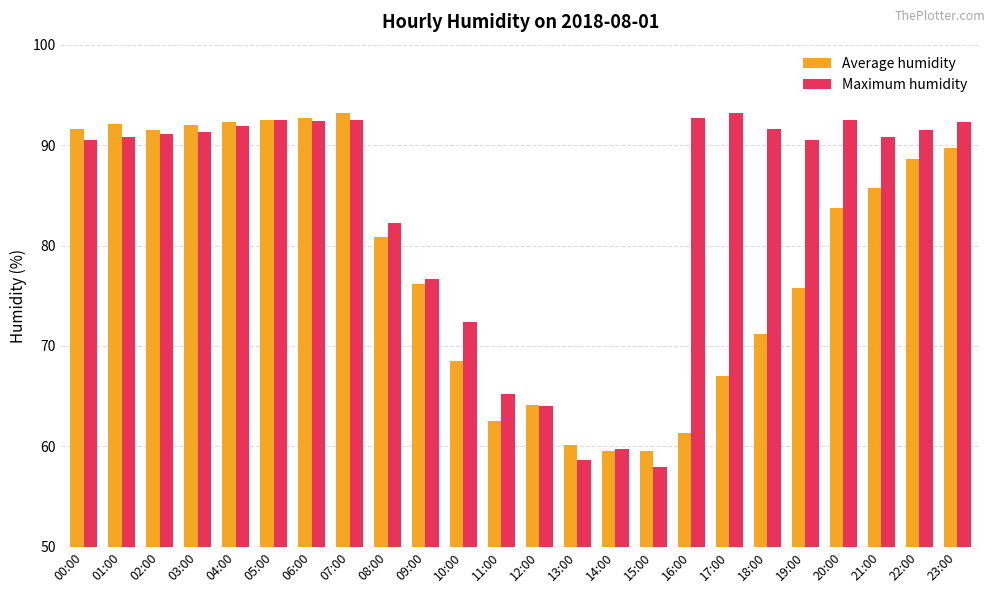

What is the difference between the highest and lowest values at 21:00?

5.1